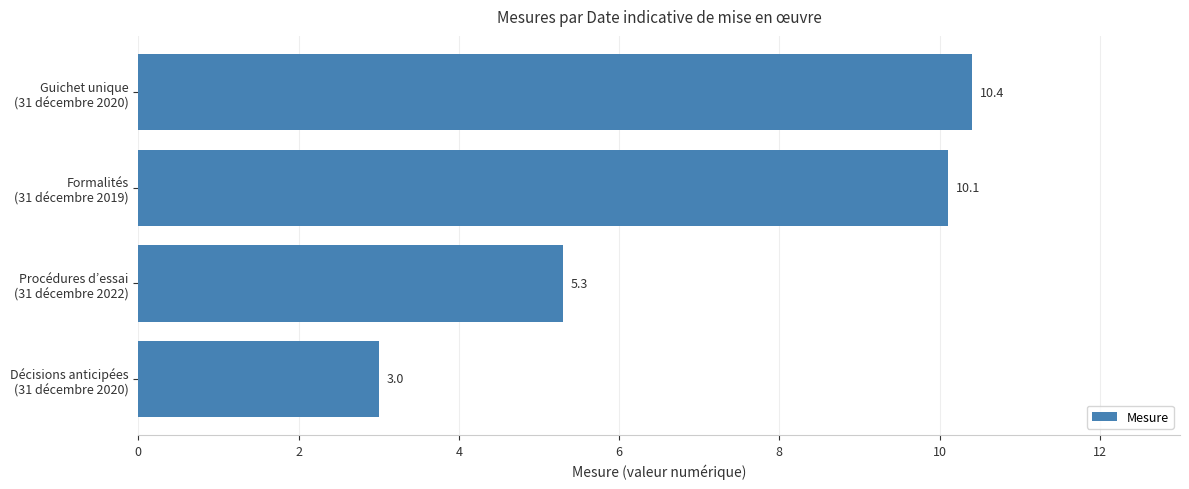

What is the smallest value displayed?

3.0